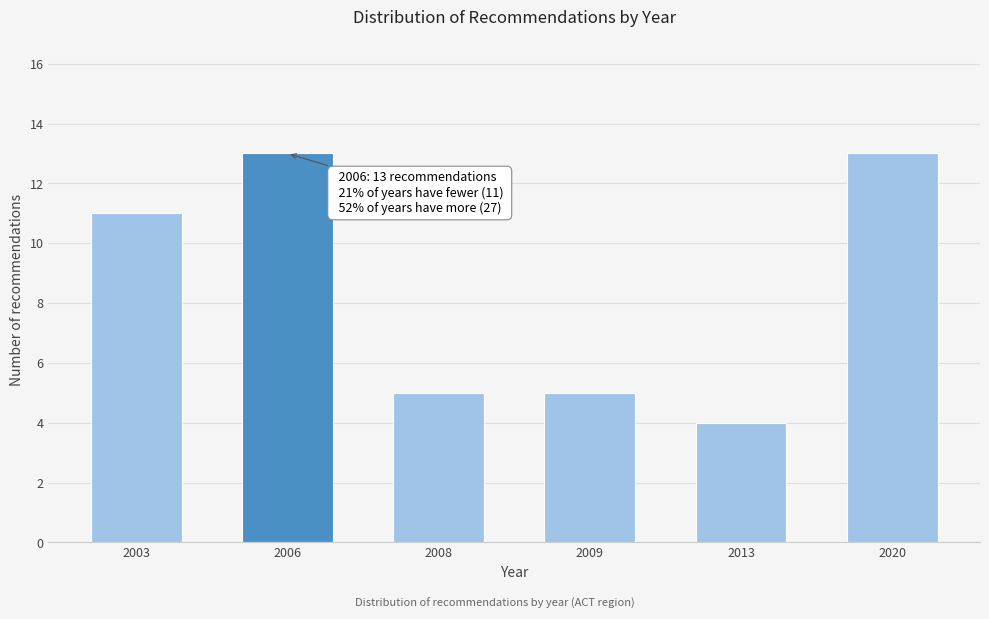

Reading left to right, list all the values displayed in this chart.

11	13	5	5	4	13